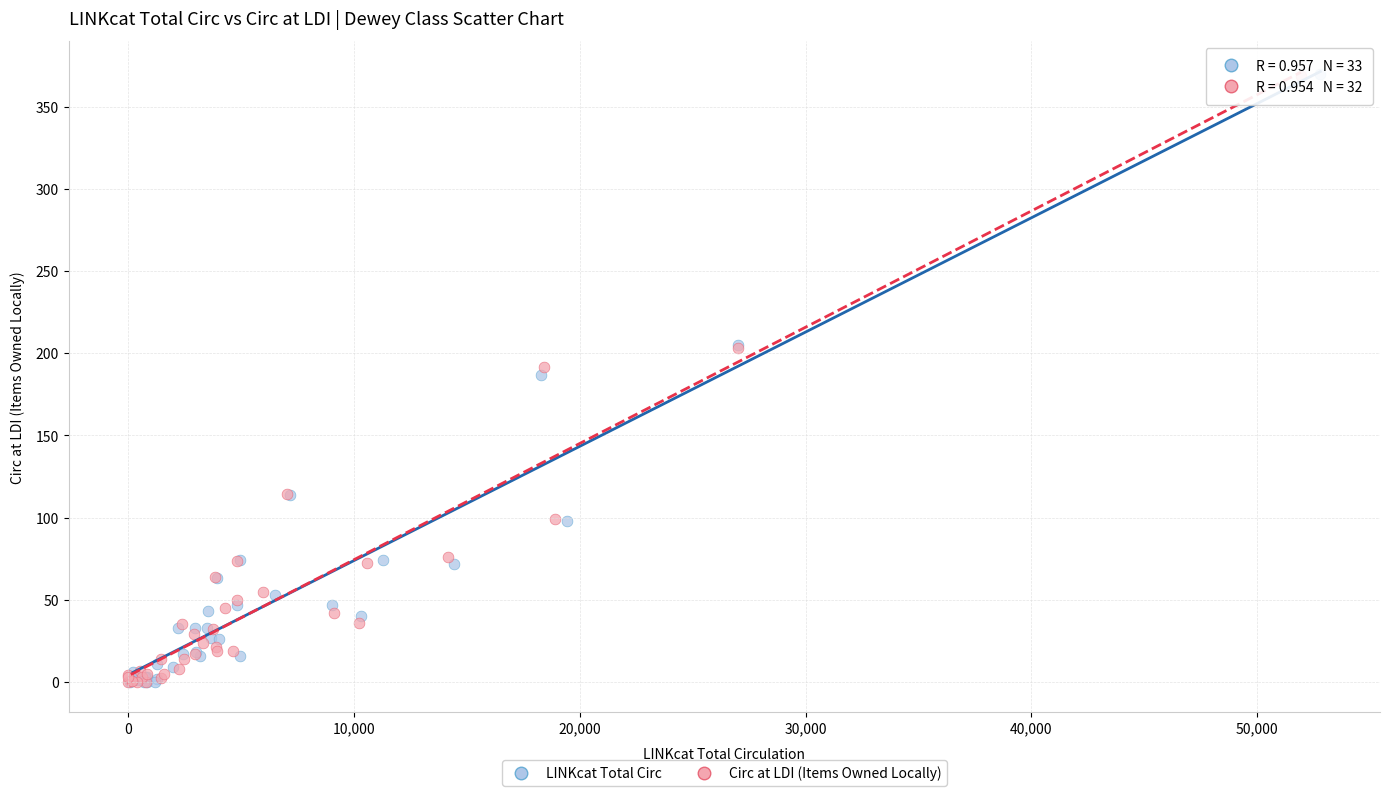

Which series has the widest spread of Y values?

LINKcat Total Circ